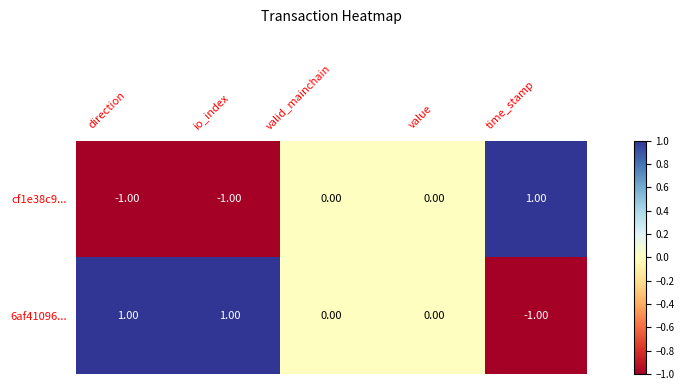

Is the value of cf1e38c9... at valid_mainchain greater than the value of 6af41096... at time_stamp?

Yes